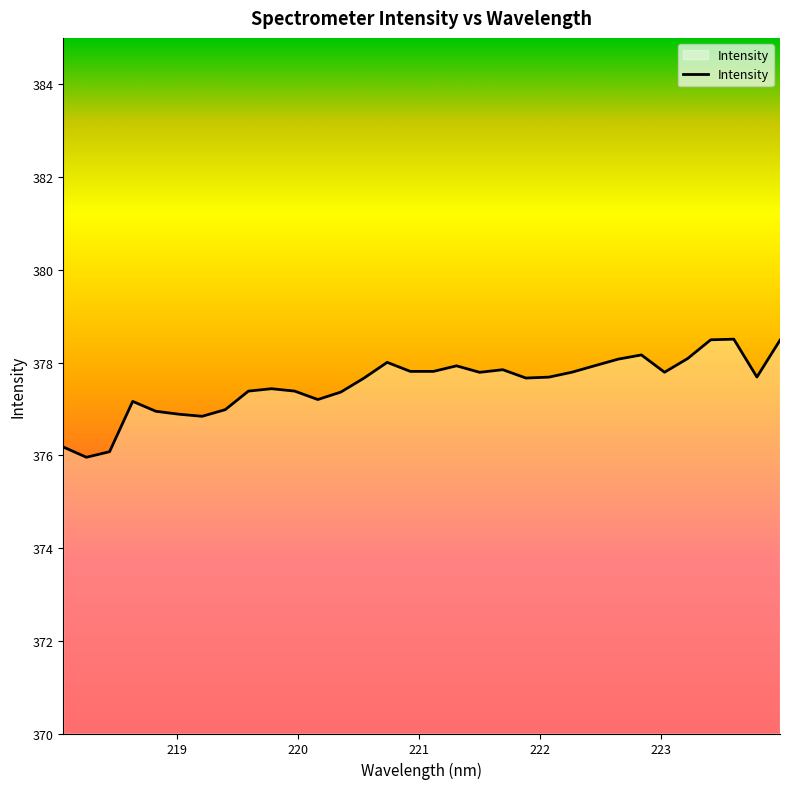

What is the difference between the maximum and minimum values?

2.5